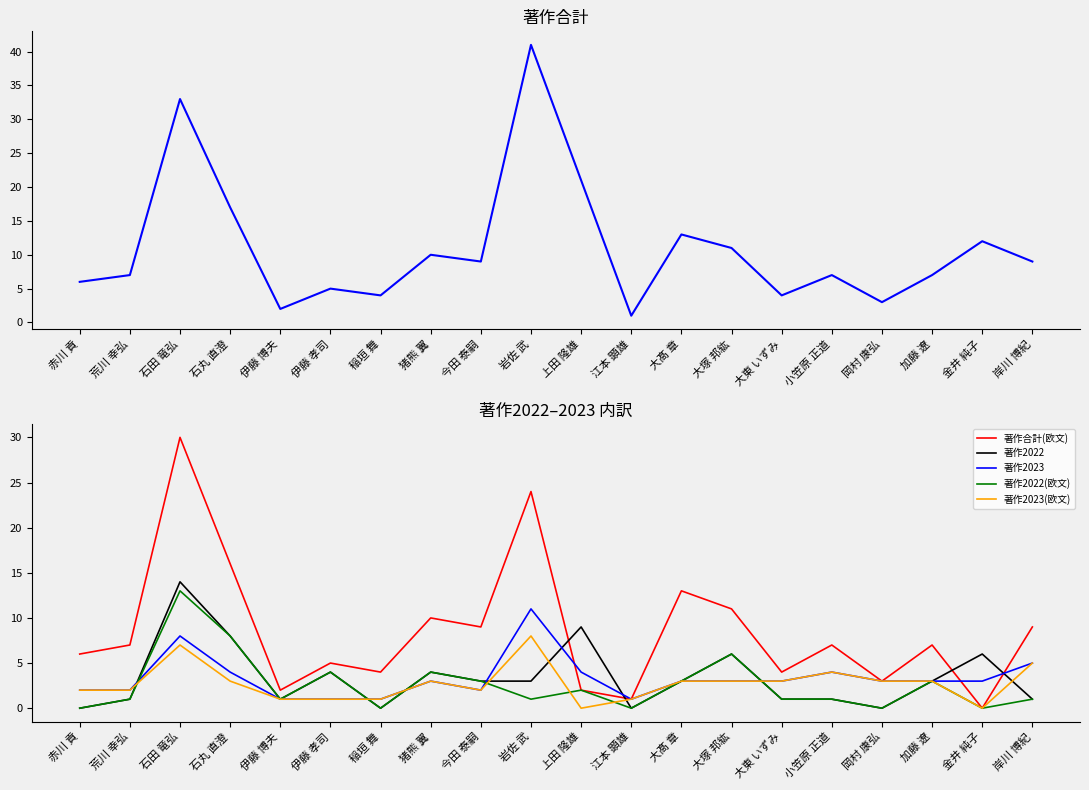

What is the difference between the second highest and minimum values in the 著作2022(欧文) series?

8